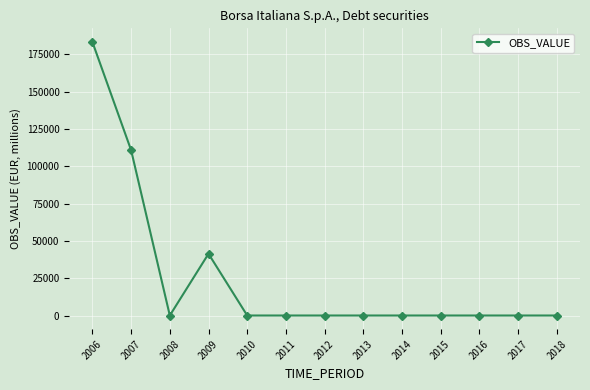

What is the value of the 1st point from the left?

183277.7